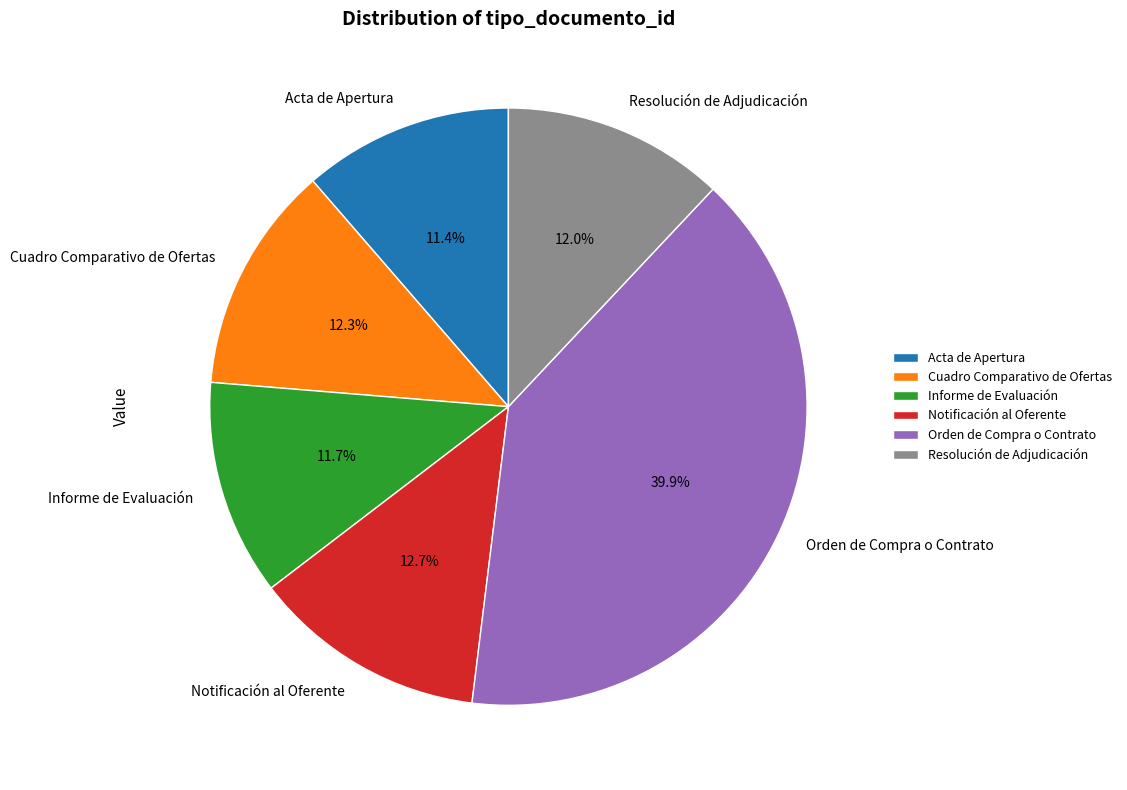

To the nearest percent, what is the average slice percentage?

17%